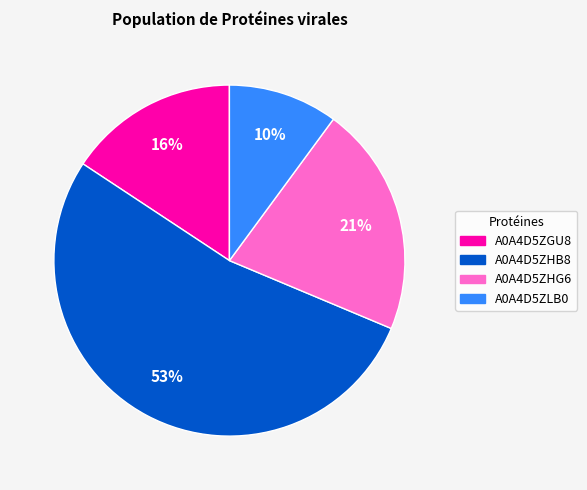

Is there a majority slice in this chart?

Yes